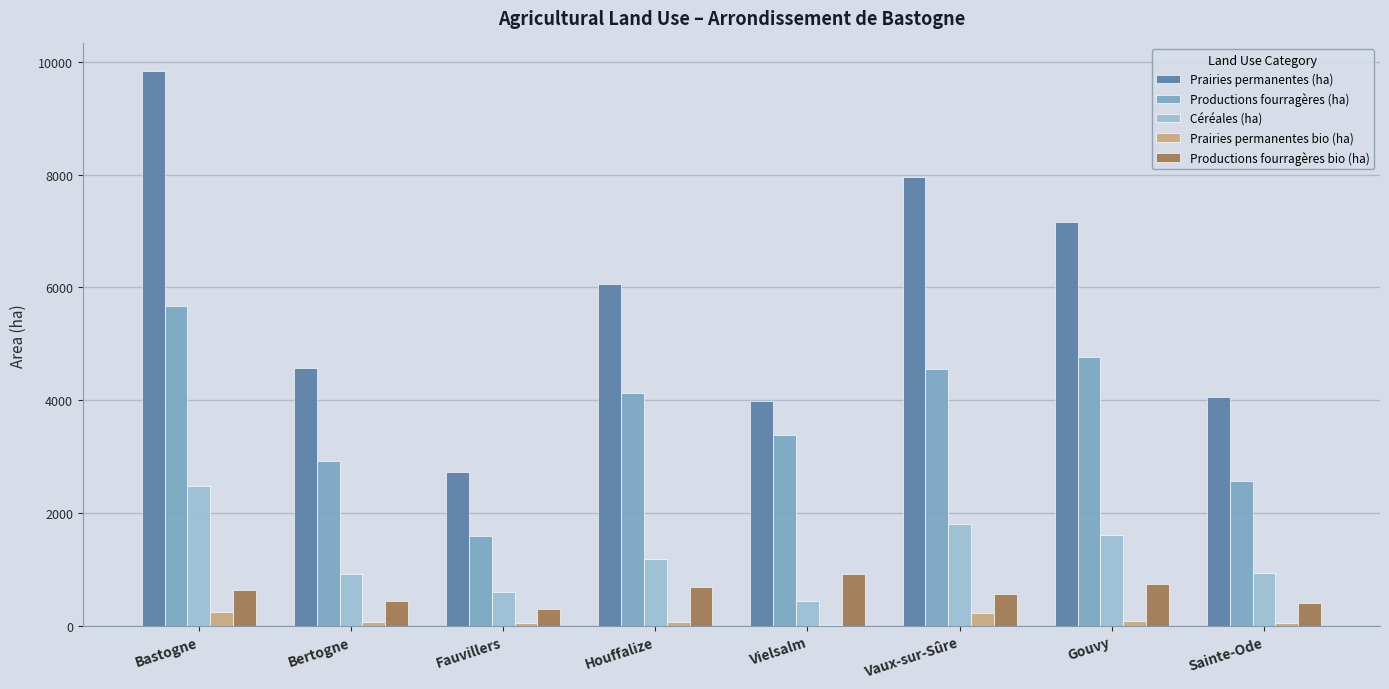

At which category does the chart reach its peak across all series?

Bastogne